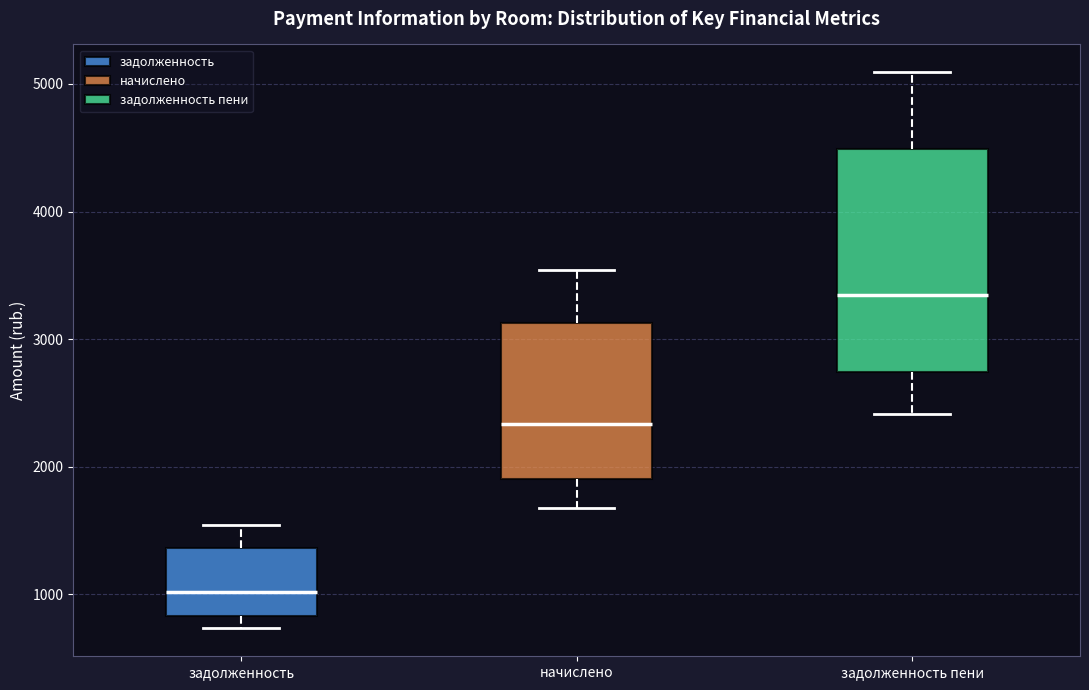

Which box's median line is the highest?

задолженность пени